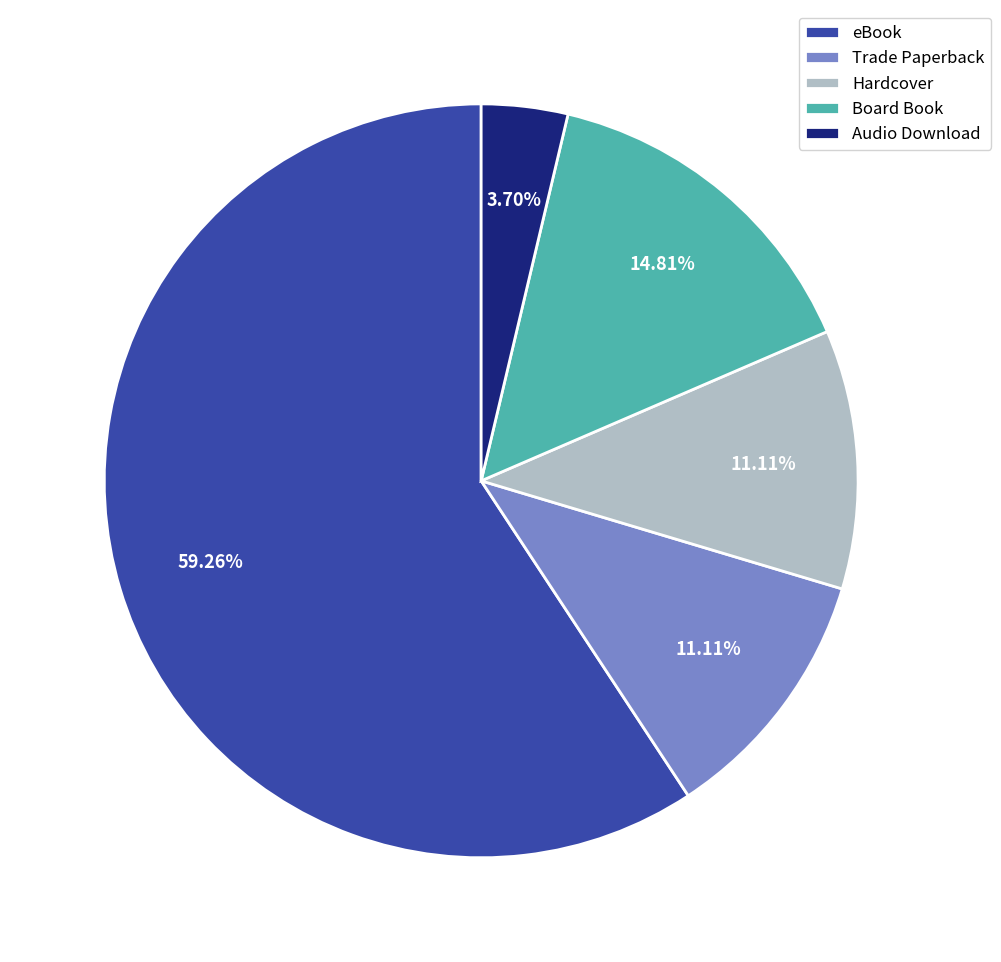

Which has a higher value, Board Book or eBook?

eBook